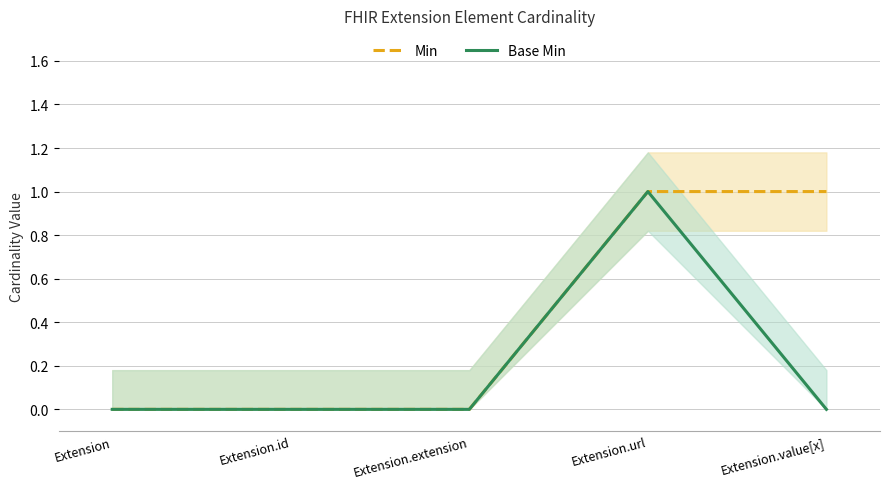

Rank the categories by Base Min value from lowest to highest.

Extension, Extension.id, Extension.extension, Extension.value[x], Extension.url